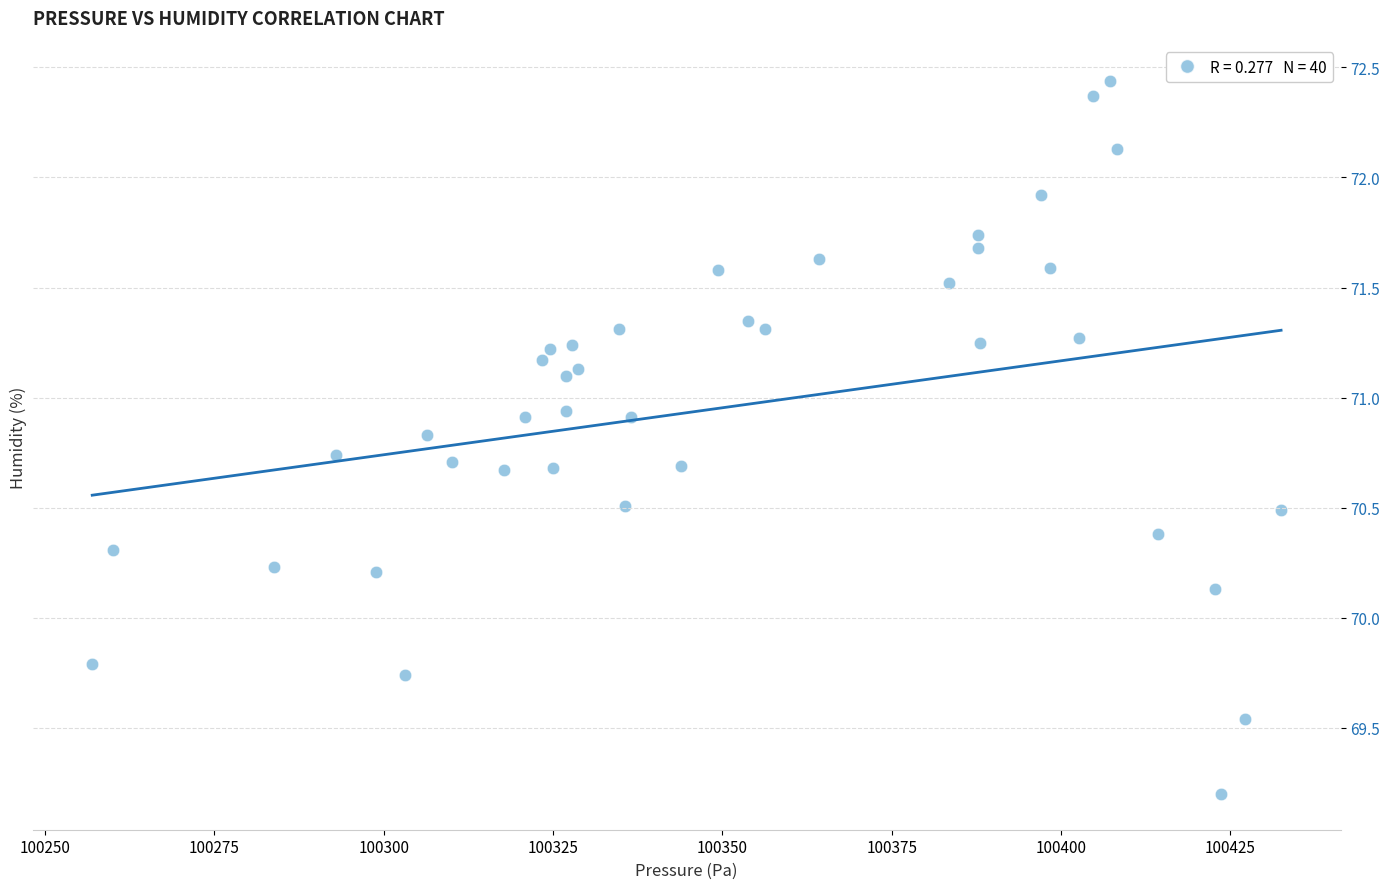

What Y value in the scatter plot is closest to 70?

70.1